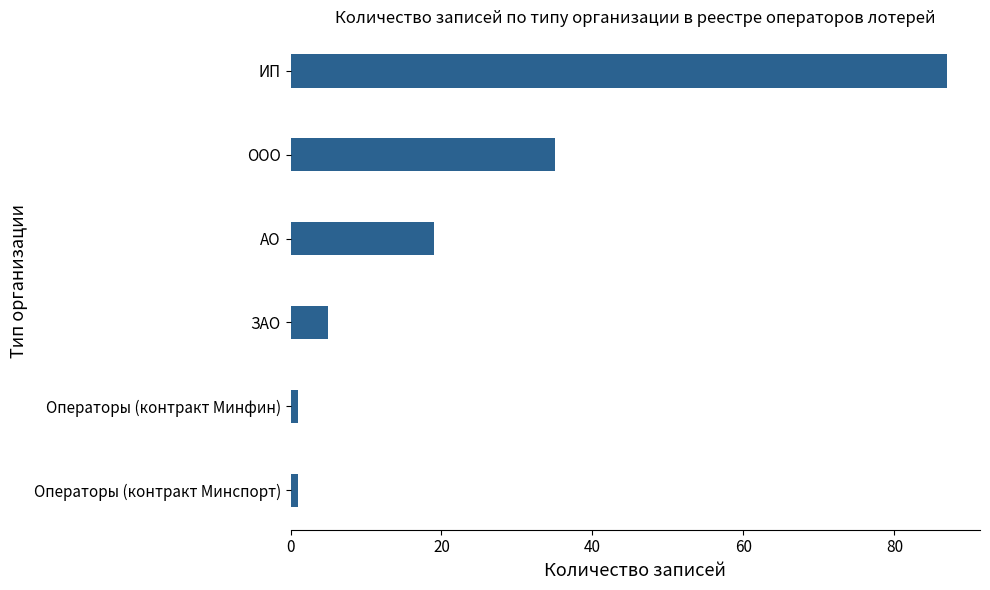

What is the sum of all values?

148